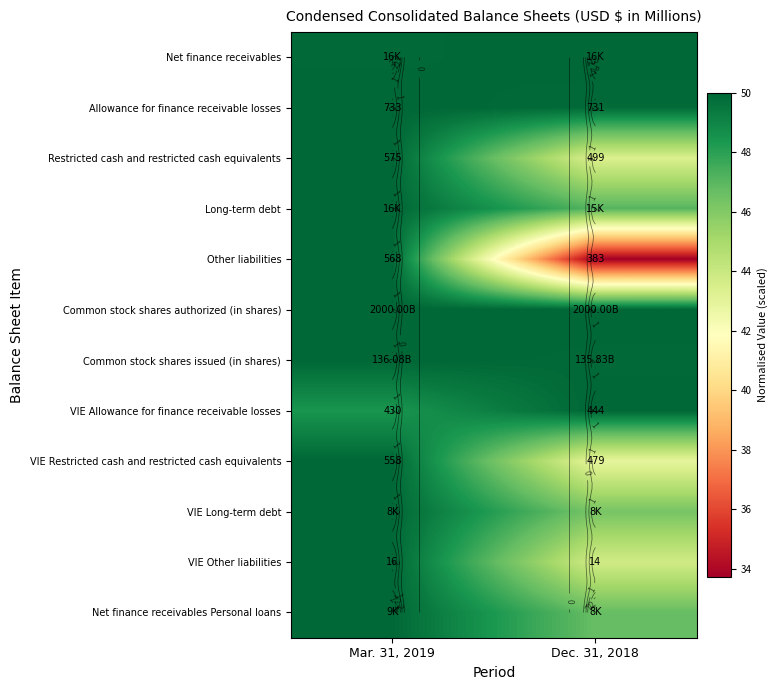

What value does the VIE Restricted cash and restricted cash equivalents series have at Dec. 31, 2018?

42.9